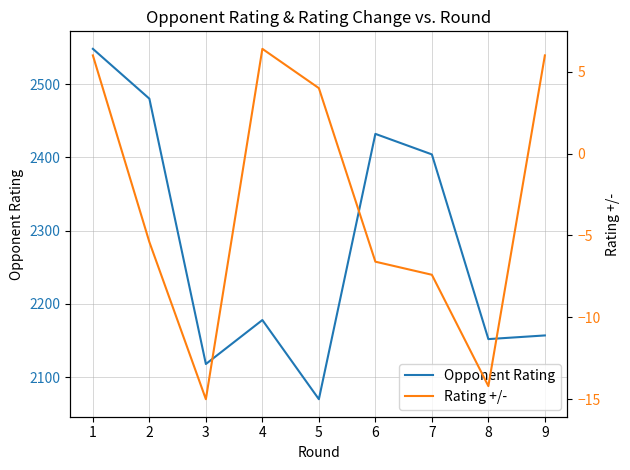

At how many categories does at least one series exceed 749?

9